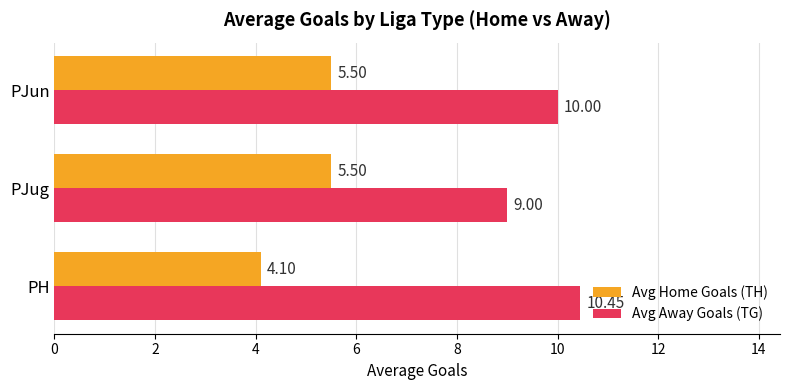

Which category has the lowest value in the Avg Home Goals (TH) series?

PH